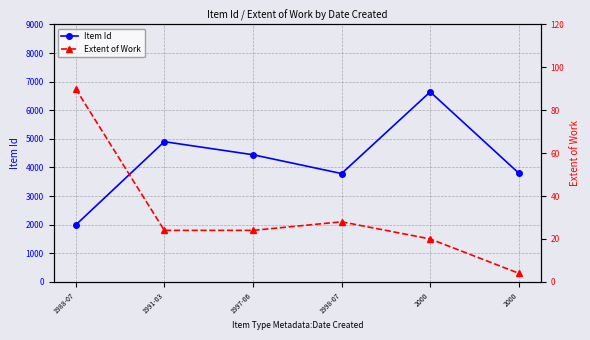

Reading left to right, transcribe all the data shown in this chart.

Item Id: 1988-07=1987	1991-03=4902	1997-06=4445	1998-07=3787	2000=6642	2000=3800
Extent of Work: 1988-07=90	1991-03=24	1997-06=24	1998-07=28	2000=20	2000=4